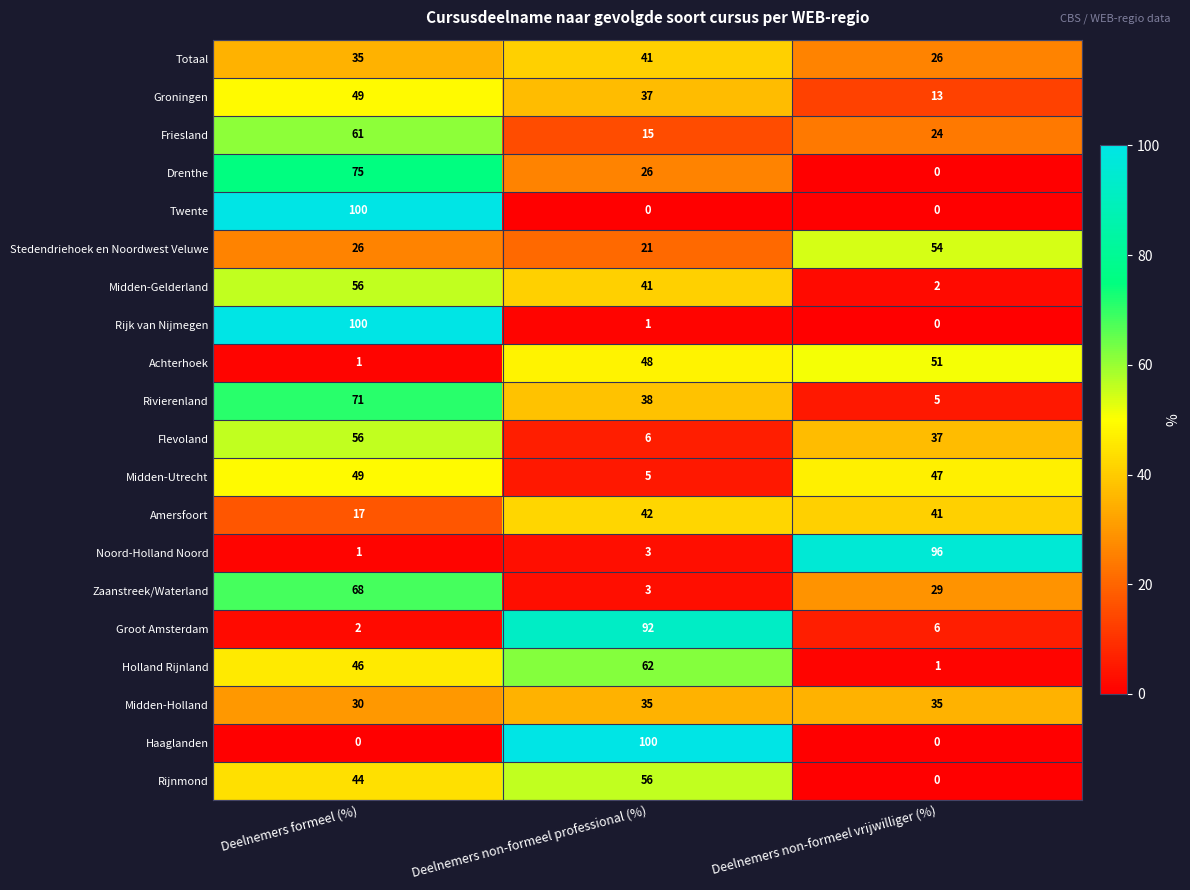

What is the total value across all series at Deelnemers formeel (%)?

887